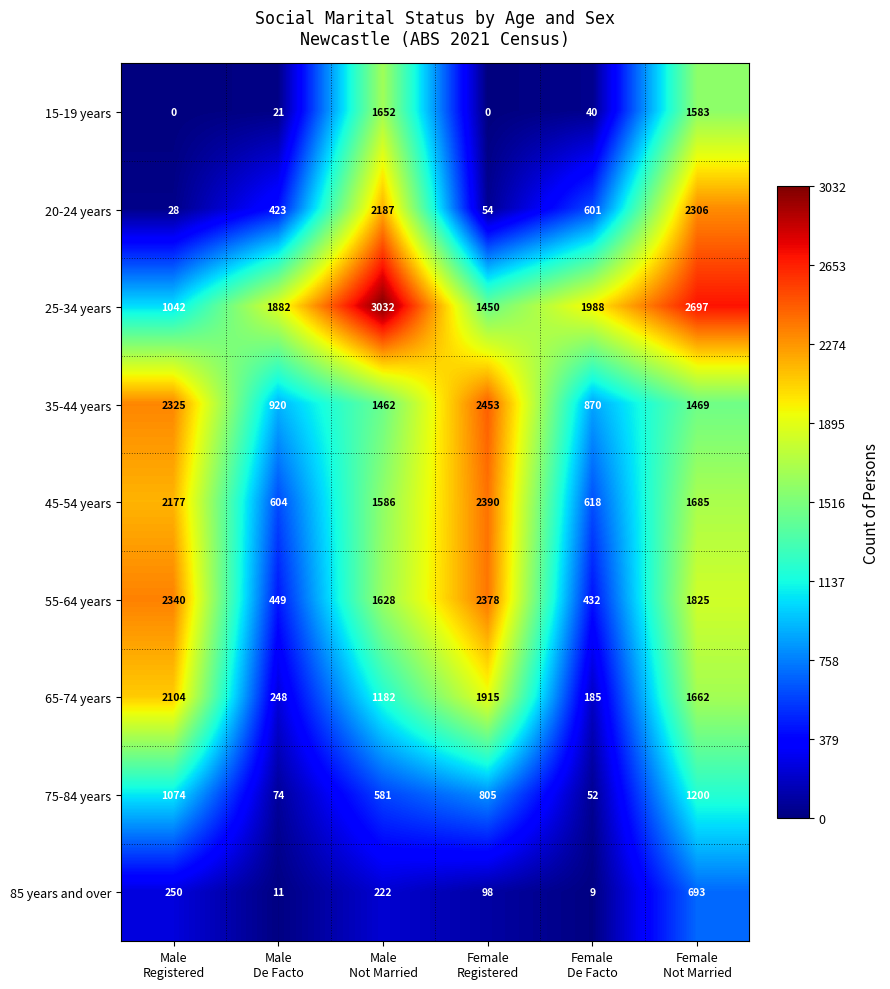

What is the sum of all 45-54 years values?

9060